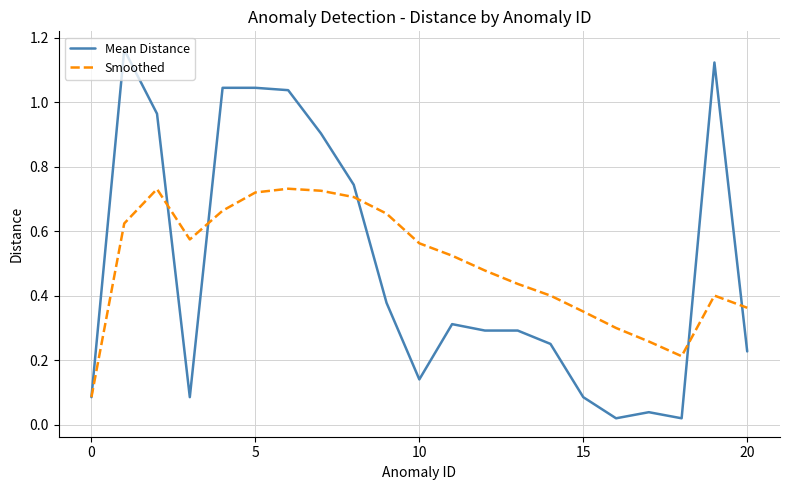

How many interior local peaks does the Smoothed series have?

3